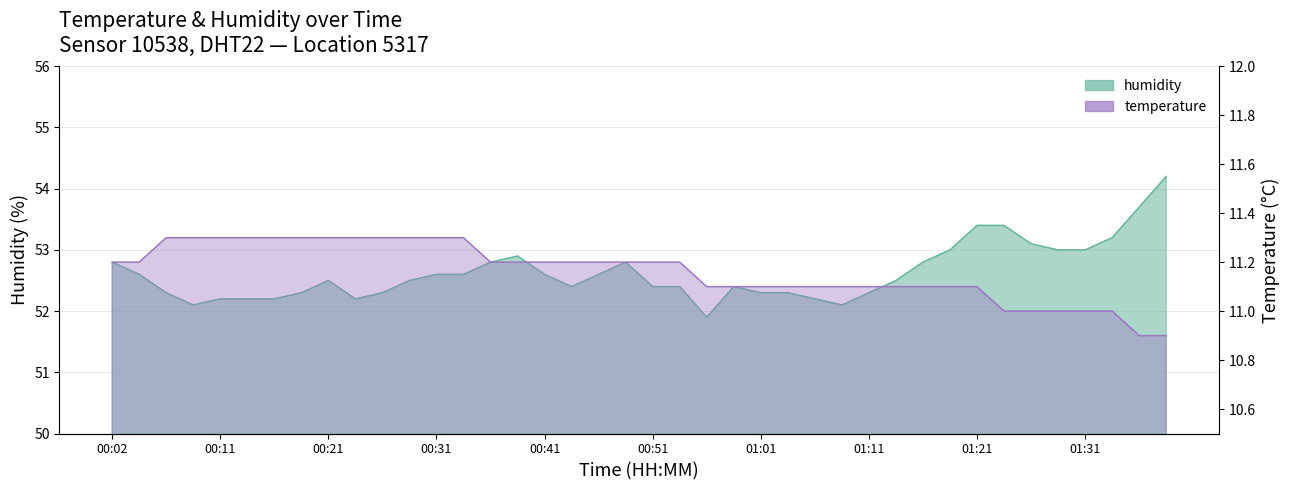

What is the label of the 6th point from the right?

01:26